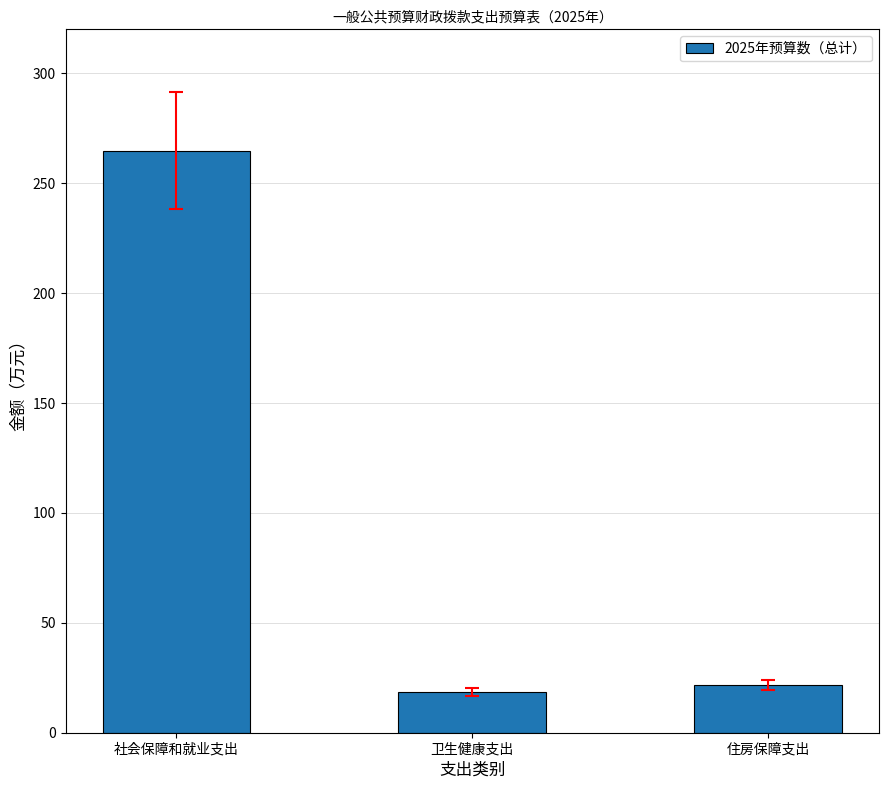

What is the sum of all values?

305.3